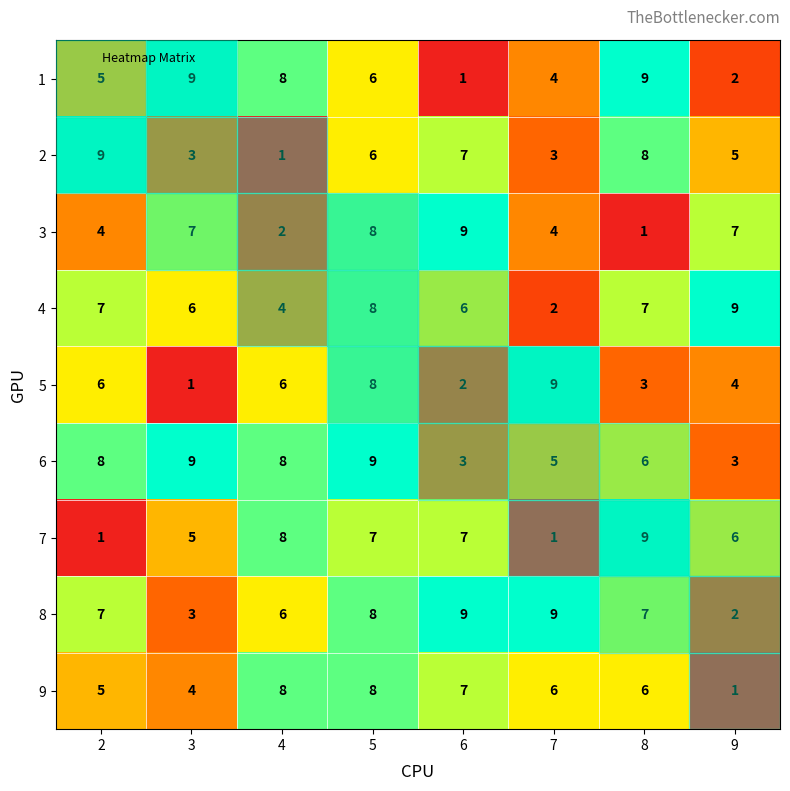

How many values in the 3 series are below 7?

4